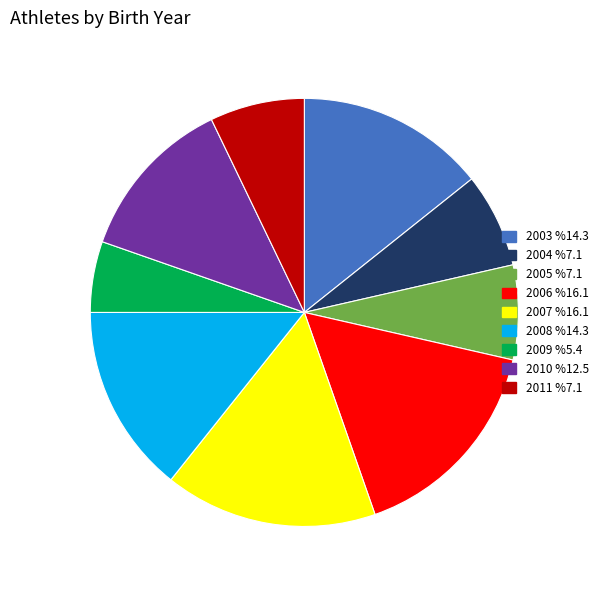

What is the ratio of the value at 2011 %7.1 to the value at 2010 %12.5?

0.6